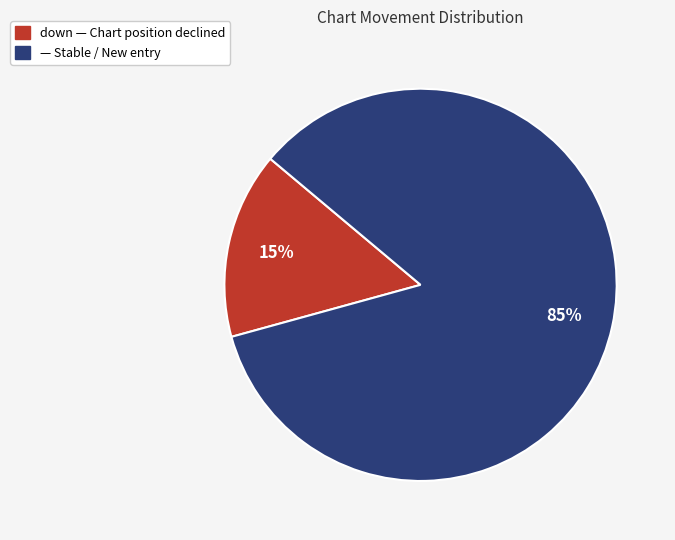

To the nearest percent, what is the average slice percentage?

50%